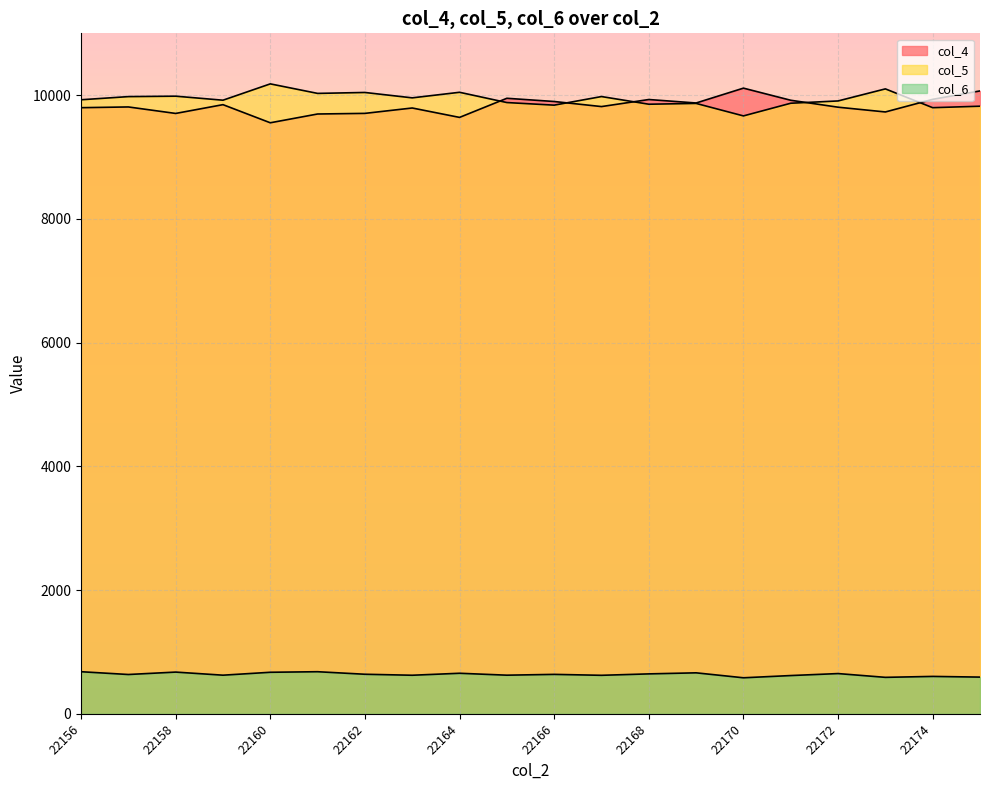

Where is col_5 nearest to the value 9924?

22156